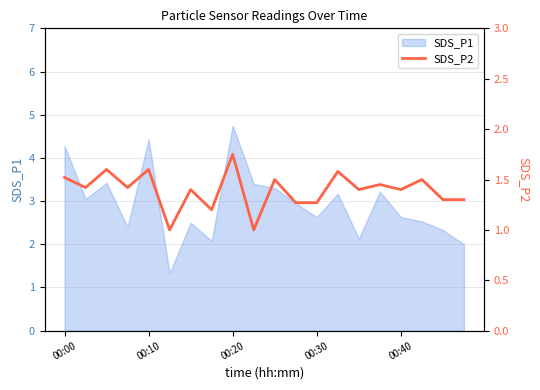

How many lines are shown in the chart?

1